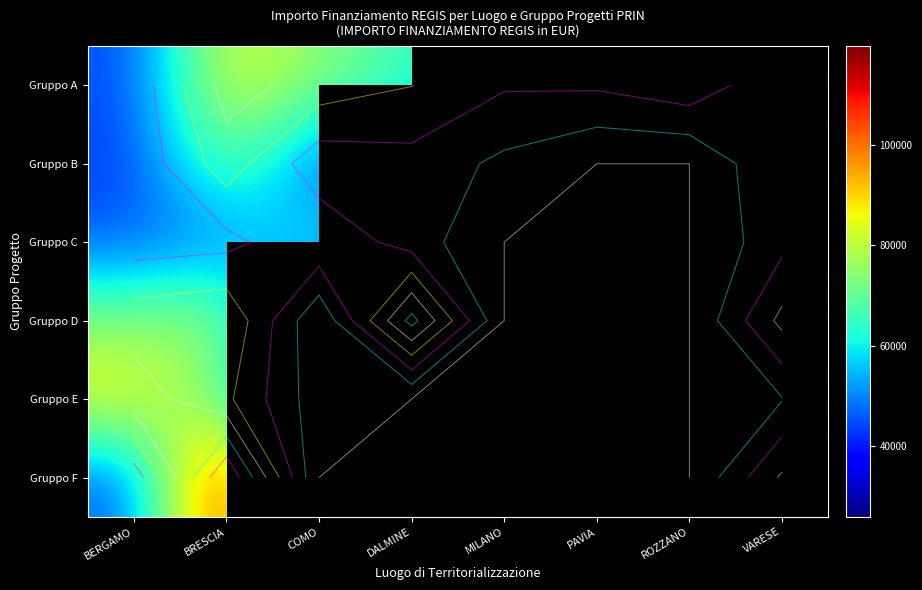

Is it true that Gruppo E equals 9409.1 at COMO?

False